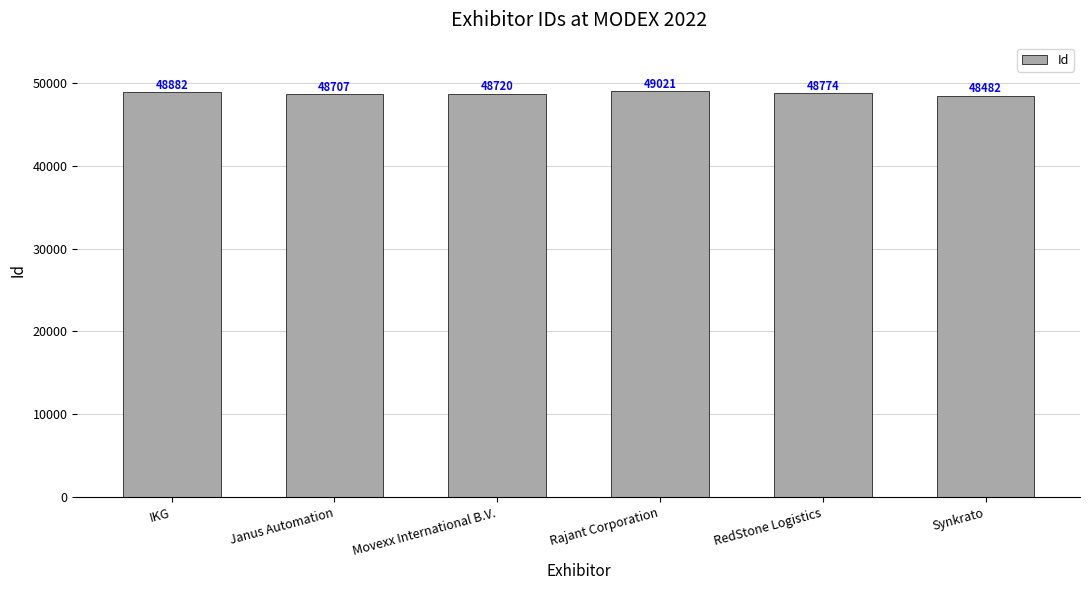

What is the minimum value shown in the chart?

48482